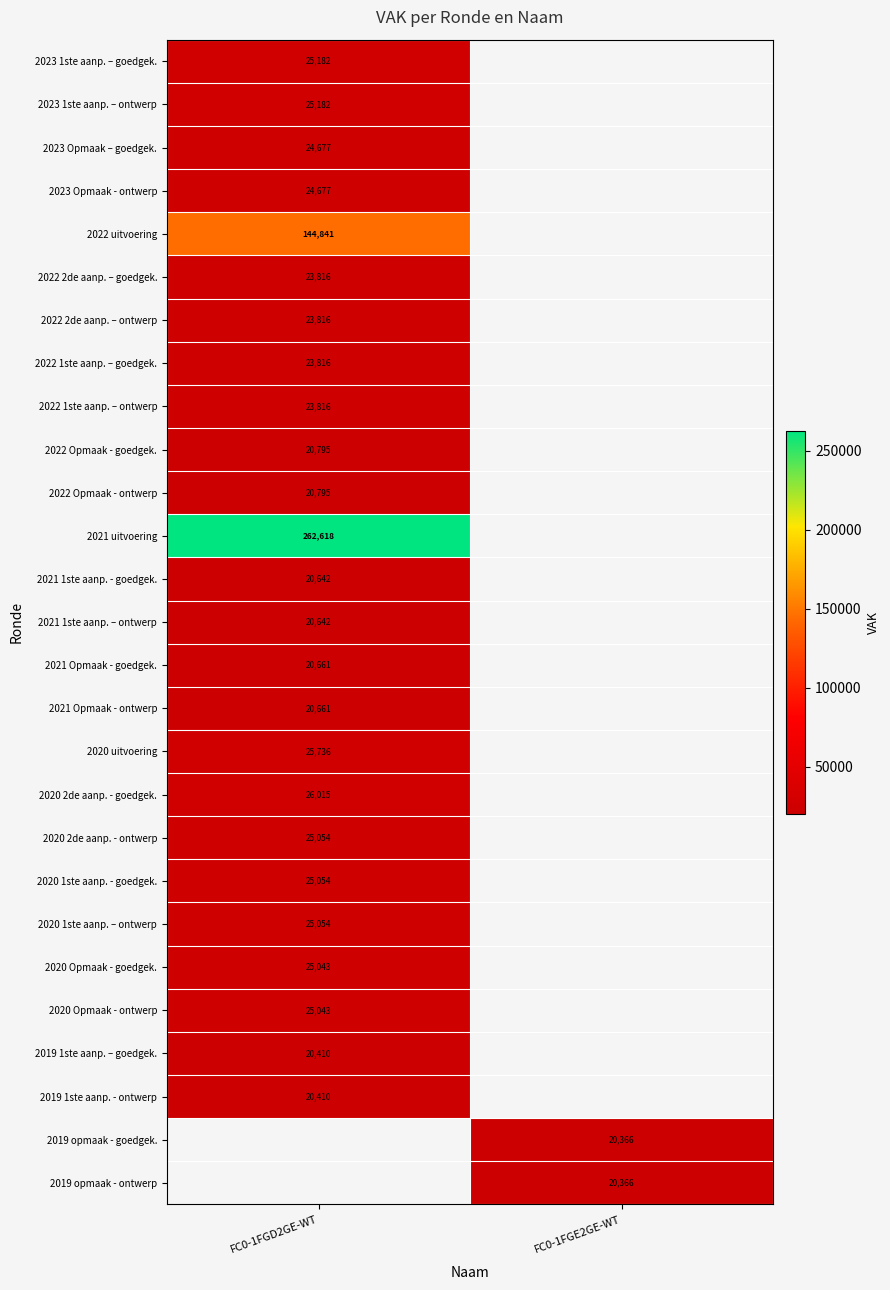

How many data points does each series have?

2